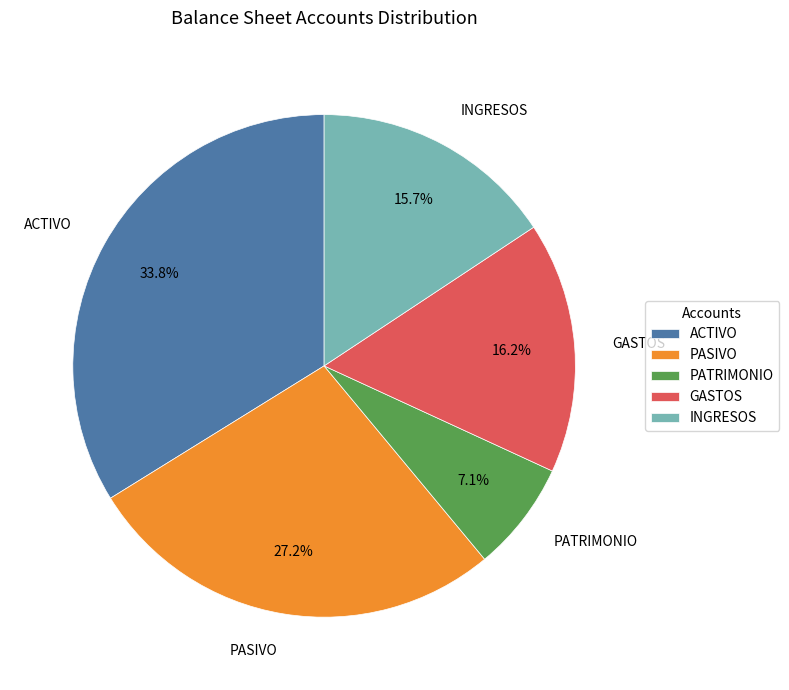

Is the sum of PATRIMONIO and GASTOS greater than half?

No